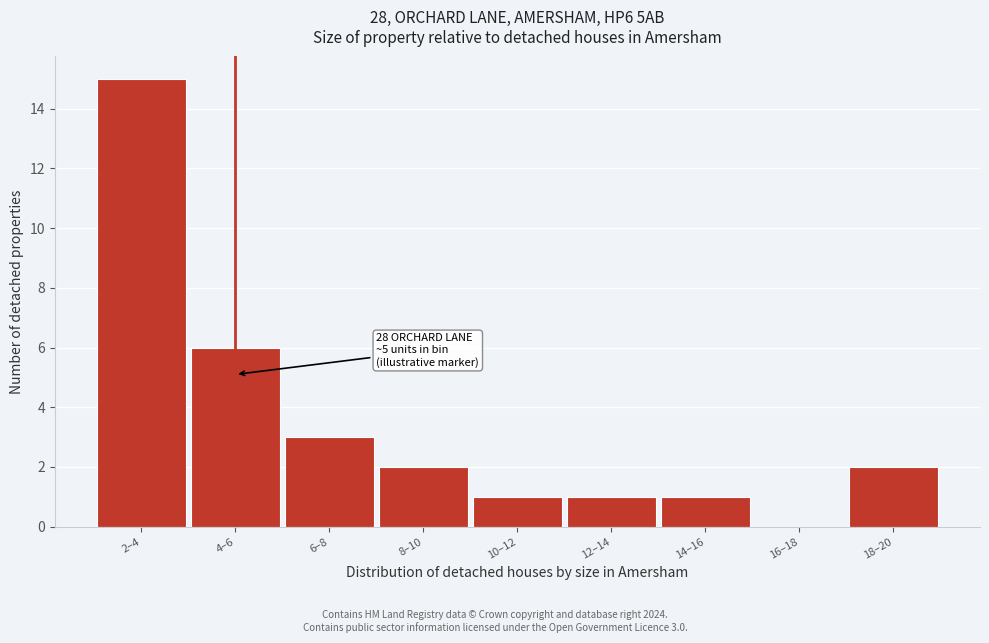

Reading left to right, list all the values displayed in this chart.

2–4=15	4–6=6	6–8=3	8–10=2	10–12=1	12–14=1	14–16=1	16–18=0	18–20=2